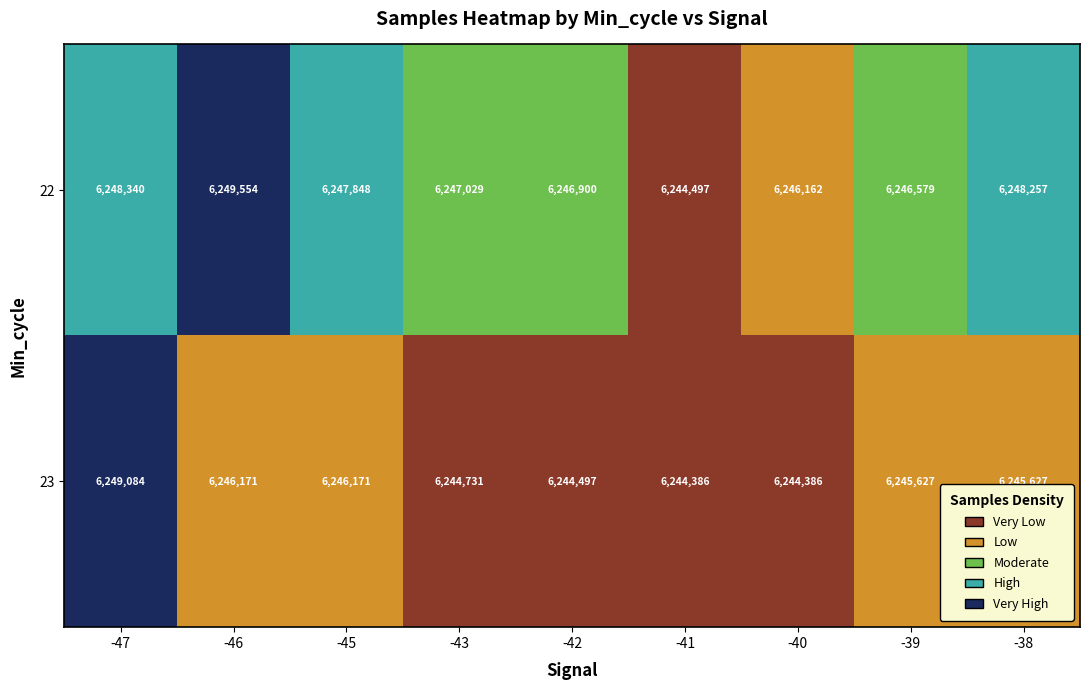

Rank the series by their maximum value, from lowest to highest.

23, 22